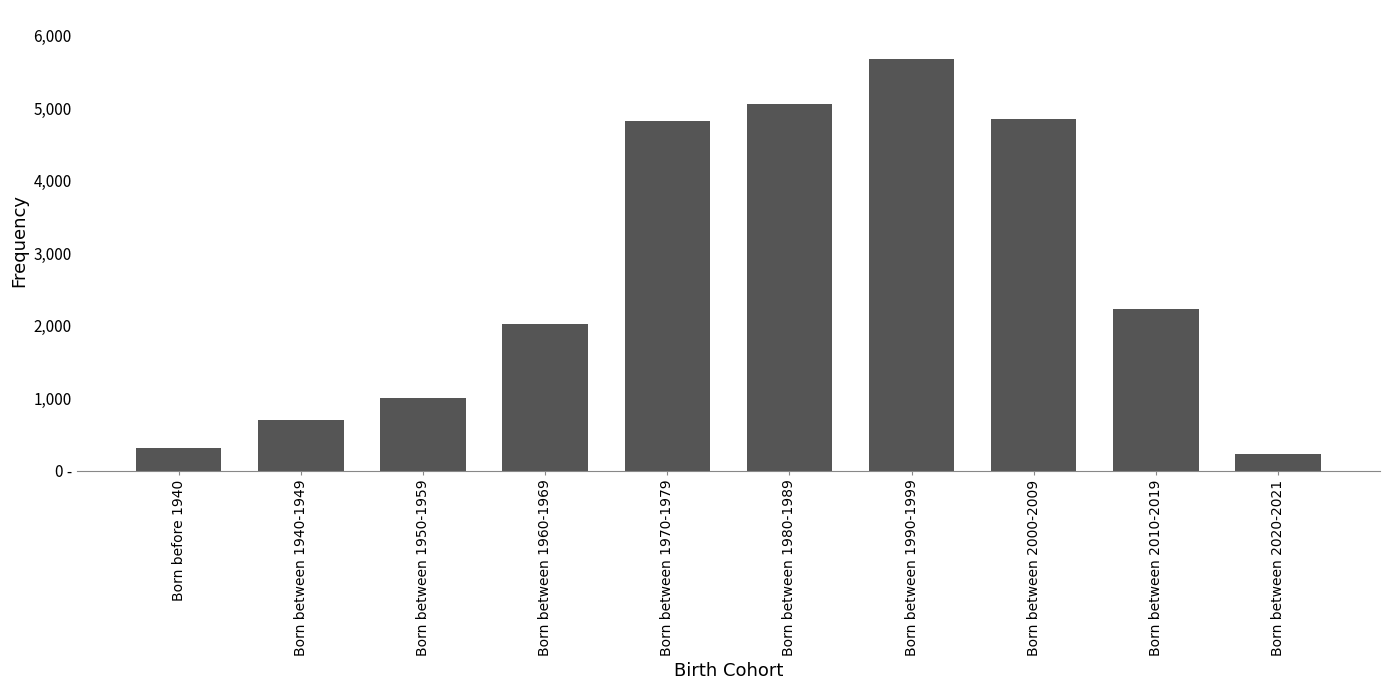

What position from the right is Born before 1940?

10